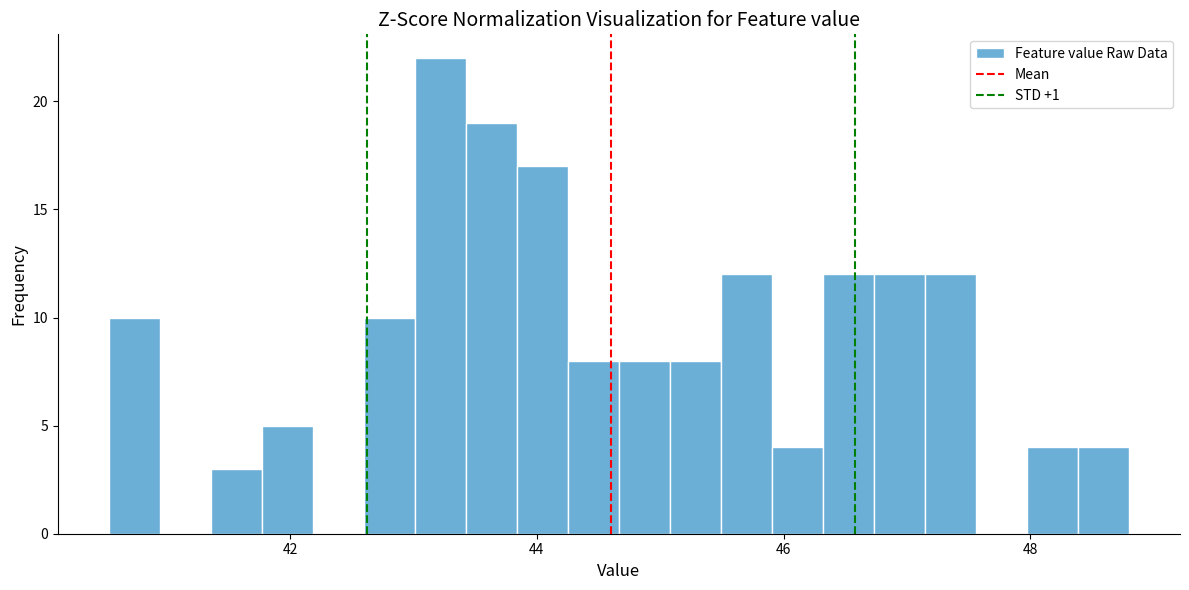

Around what value on the x-axis is the tallest bar? Give the approximate position of its centre, as read against the axis.

43.2